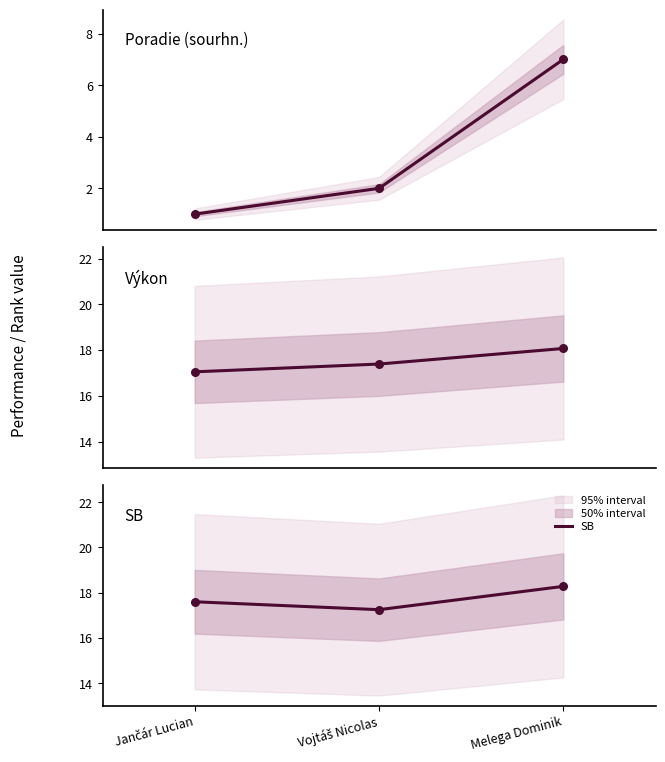

At which label does SB reach its peak?

Melega Dominik